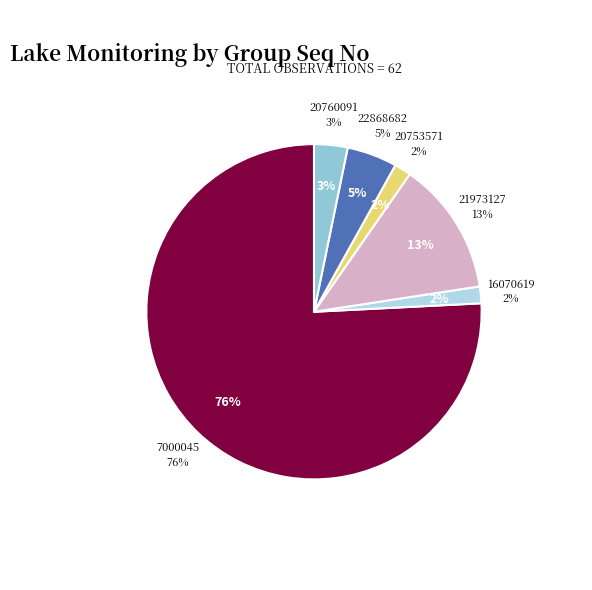

Is the sum of 16070619 and 20753571 greater than half?

No